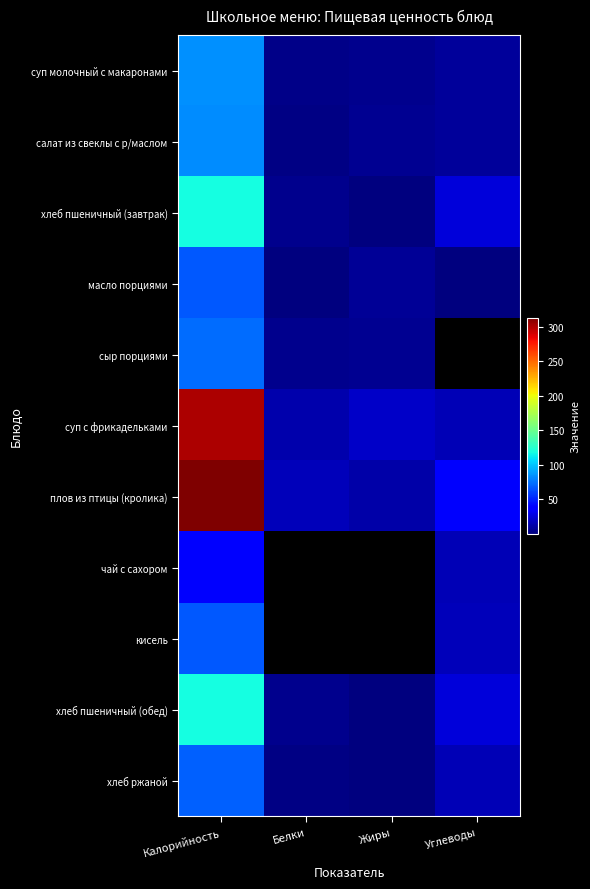

Where is хлеб пшеничный (завтрак) nearest to the value 58?

Углеводы